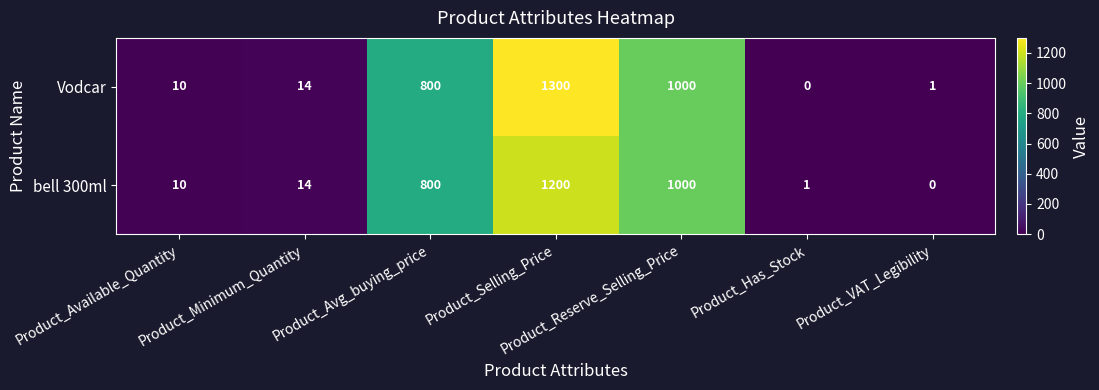

Which category has the highest value in the Vodcar series?

Product_Selling_Price